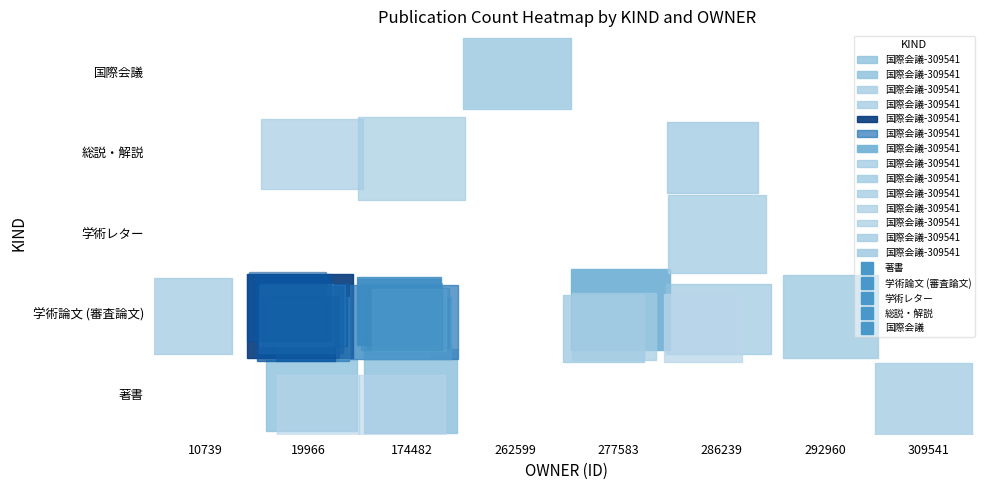

Which series has the largest total across all categories?

学術論文 (審査論文)